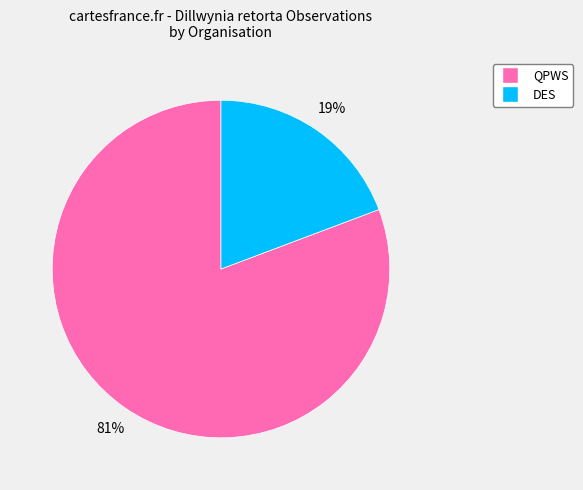

To the nearest percent, what is the average slice percentage?

50%